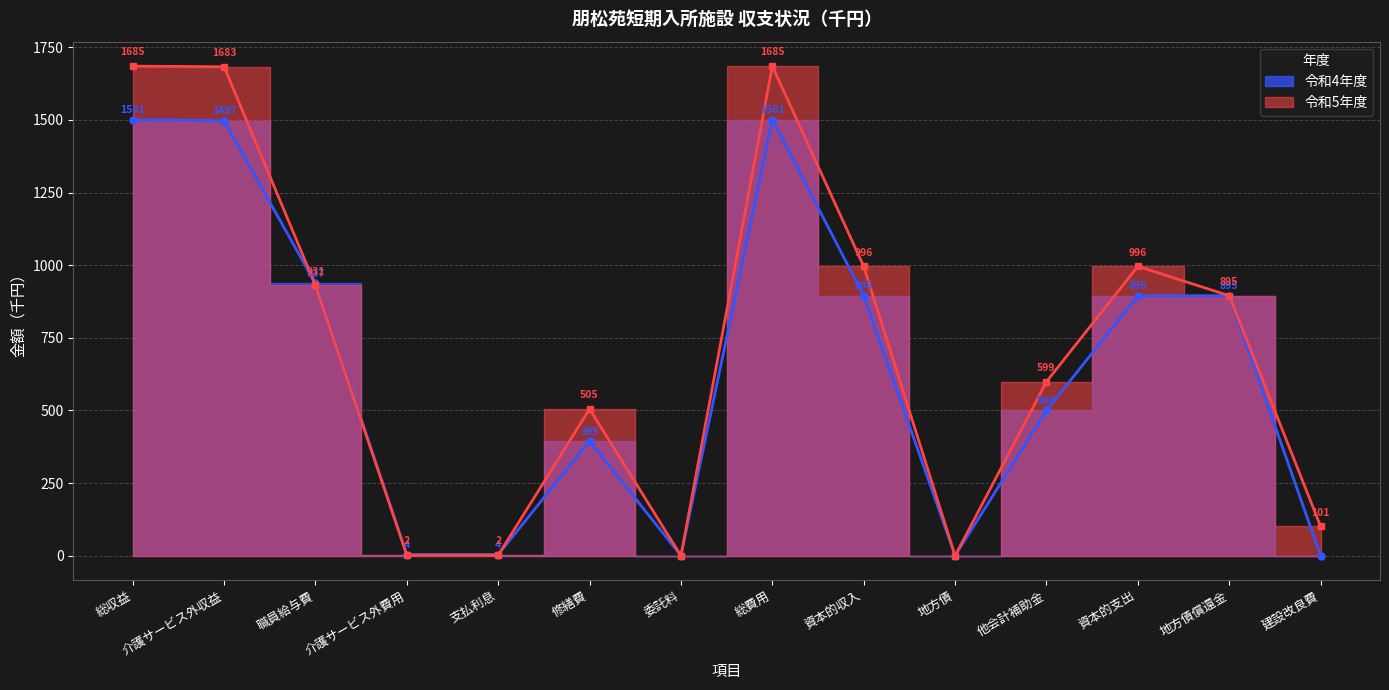

How many positive values does the 令和4年度 series have?

11